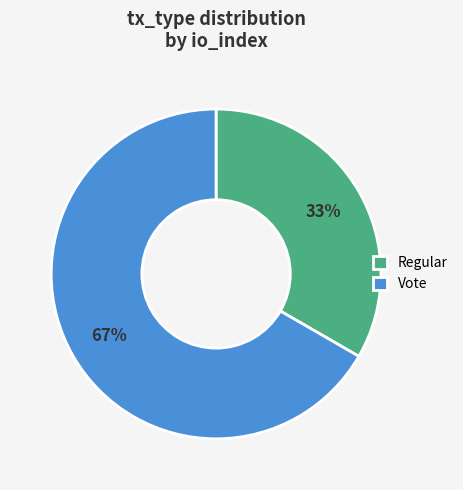

How many segments does this pie chart have?

2